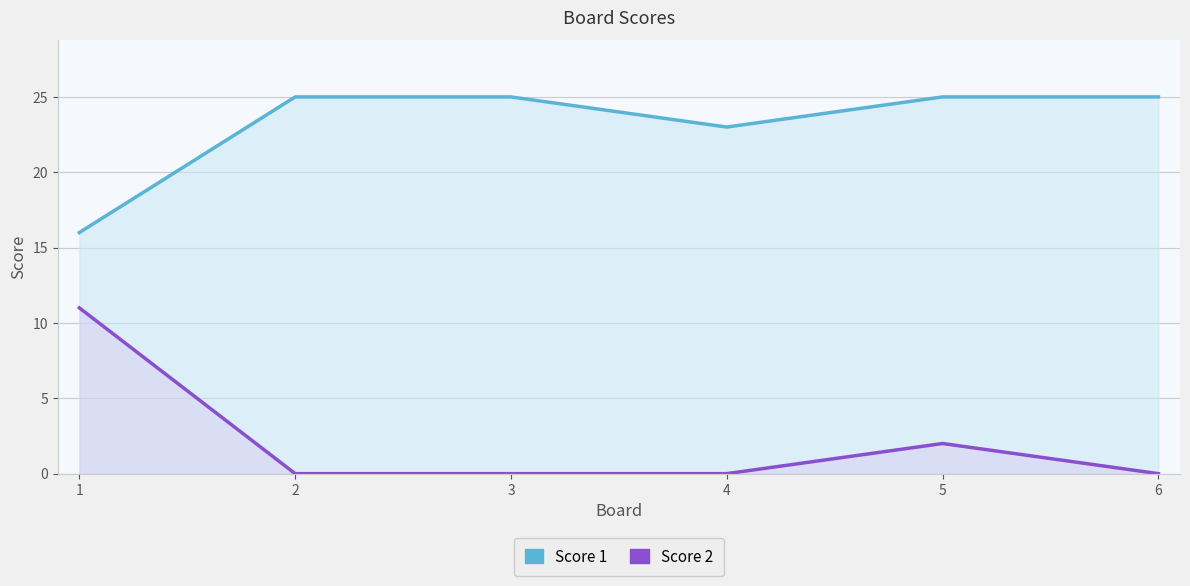

Rank the series at 6 from highest to lowest value.

Score 1, Score 2